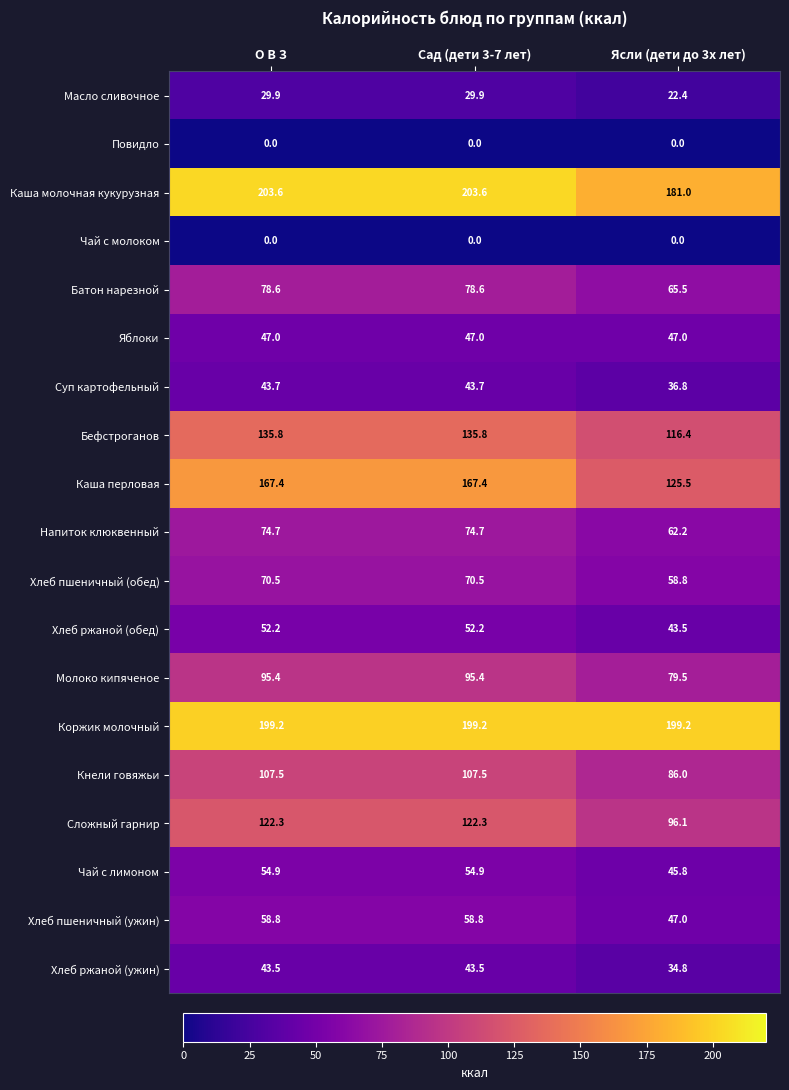

At which label does Чай с лимоном reach its minimum?

Ясли (дети до 3х лет)